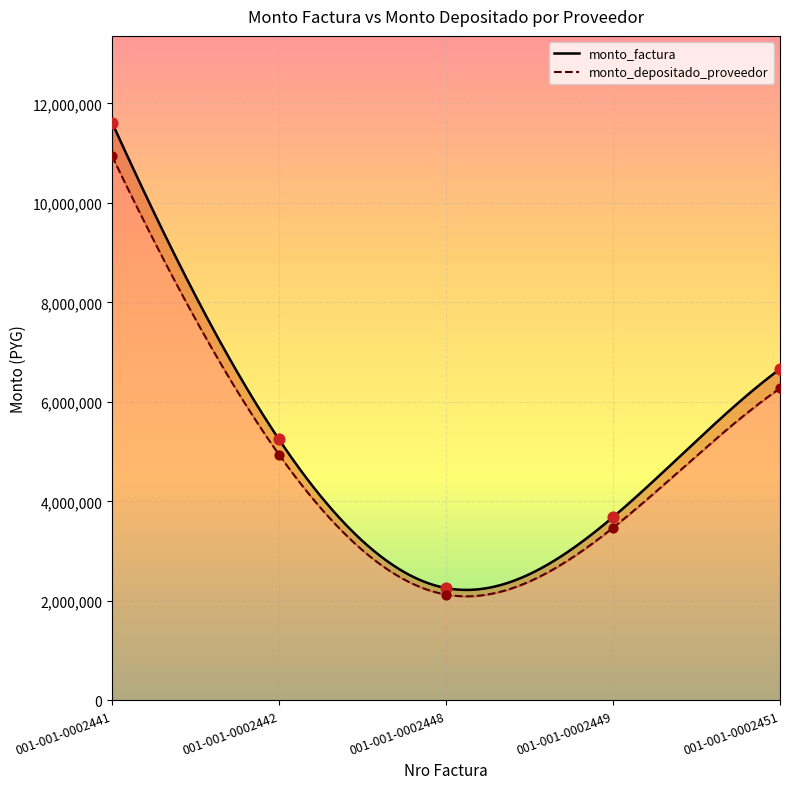

What is the total value across all series at 001-001-0002441?

22558116